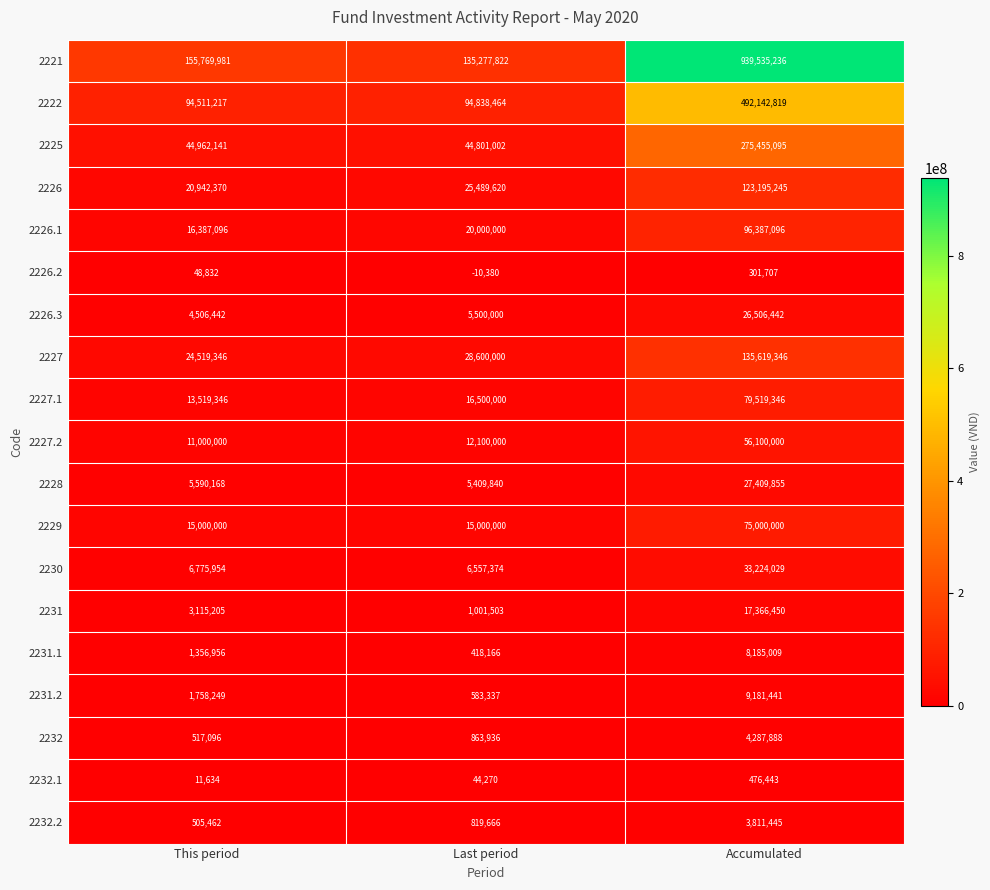

What is the approximate value of 2227.2 at Accumulated, to the nearest 10?

56100000